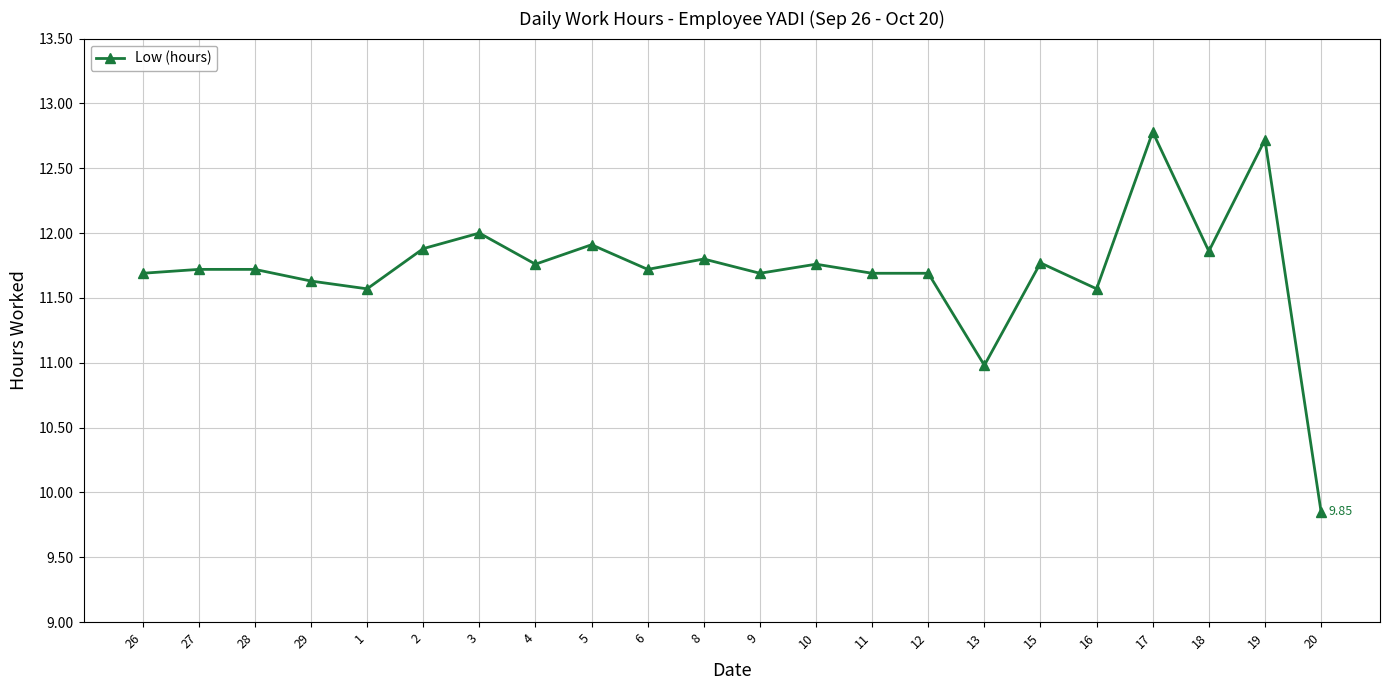

True or false: there are more than 0 points higher than both neighbors.

True